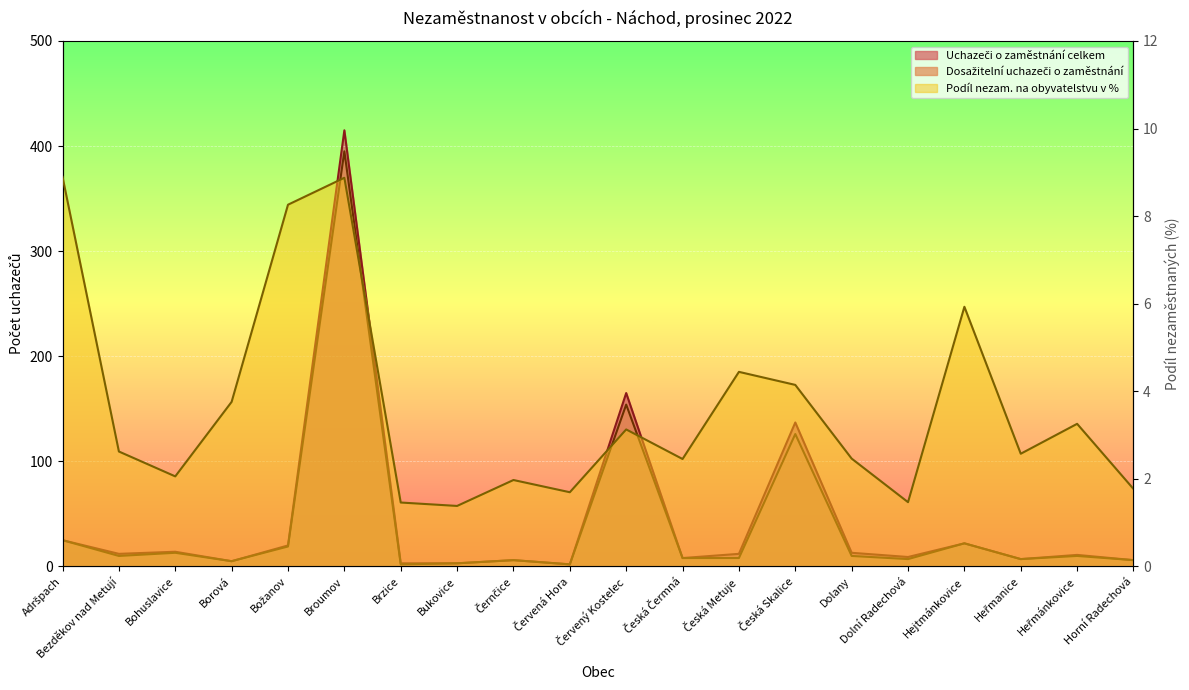

At how many categories does at least one series exceed 167?

1